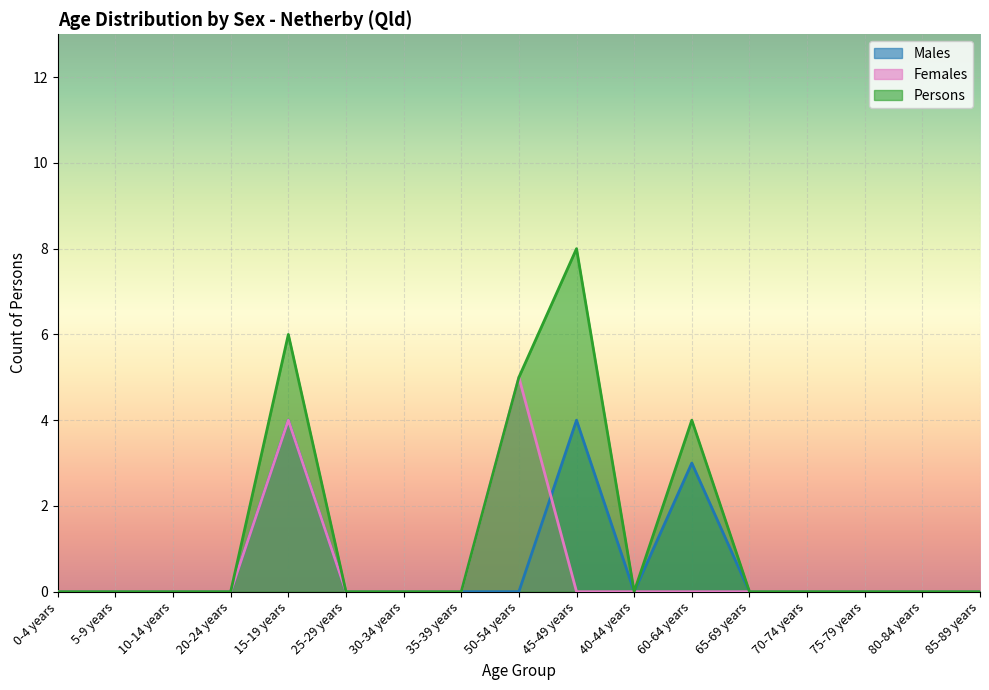

How many lines are shown in the chart?

3